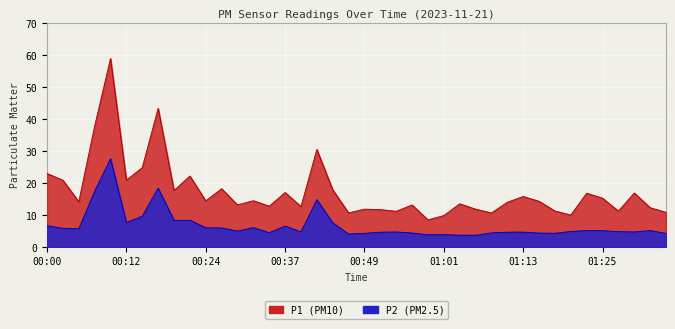

What is the average value of the P2 series?

6.8